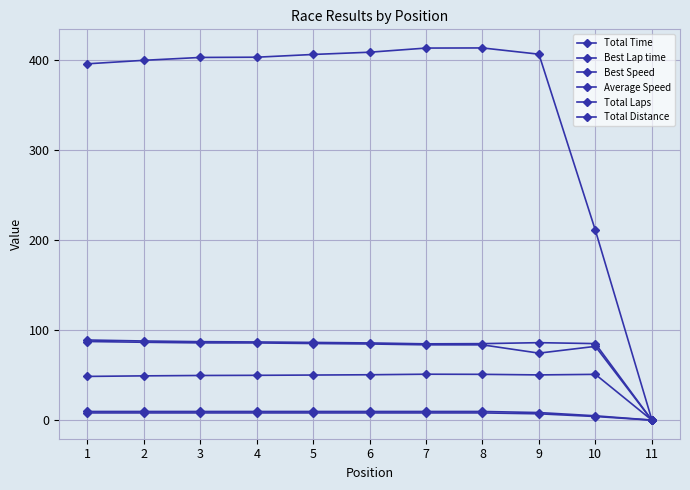

How many values in Average Speed are above zero?

10